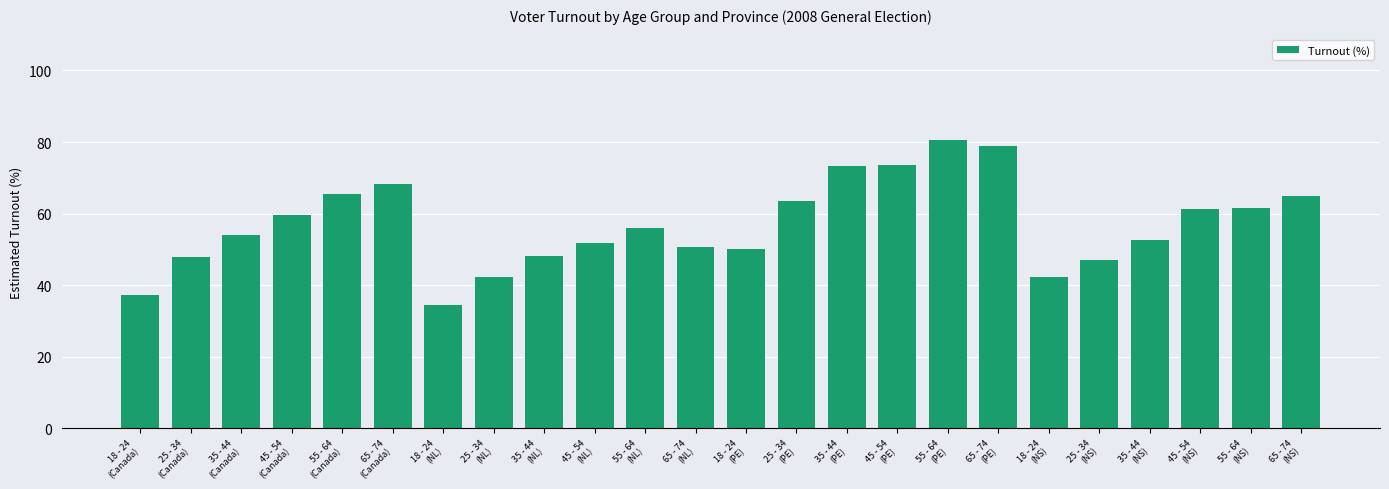

Where is the data nearest to the value 57?

55 - 64
(NL)